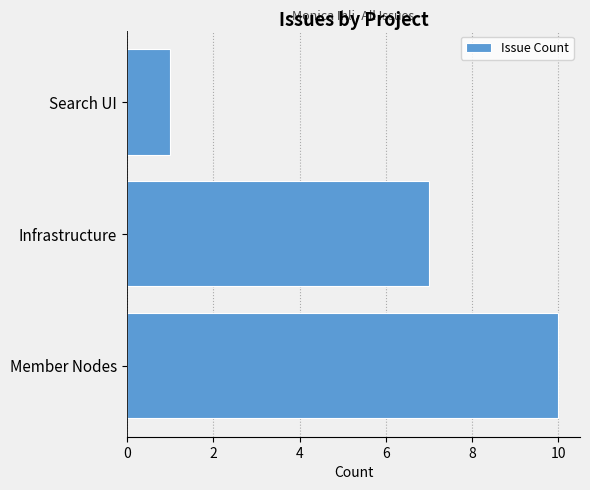

What is the smallest value displayed?

1